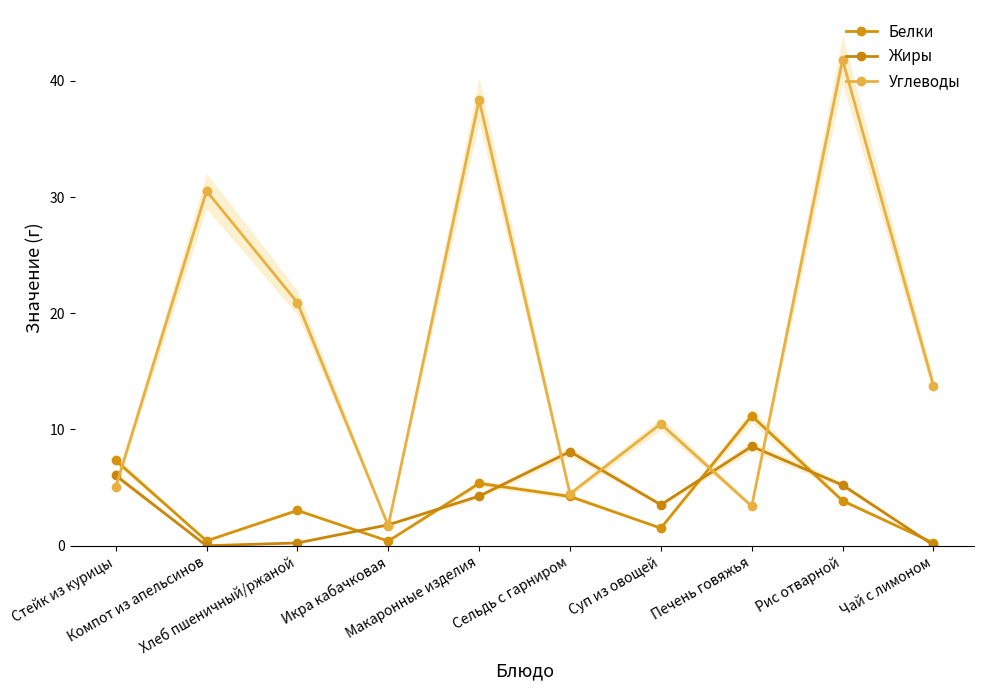

What is the maximum value shown in the chart?

41.8